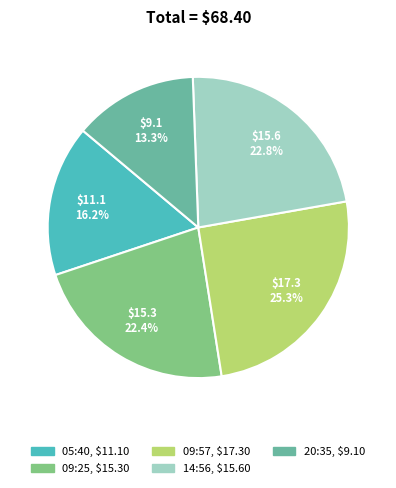

Is there any slice that represents more than half of the pie?

No